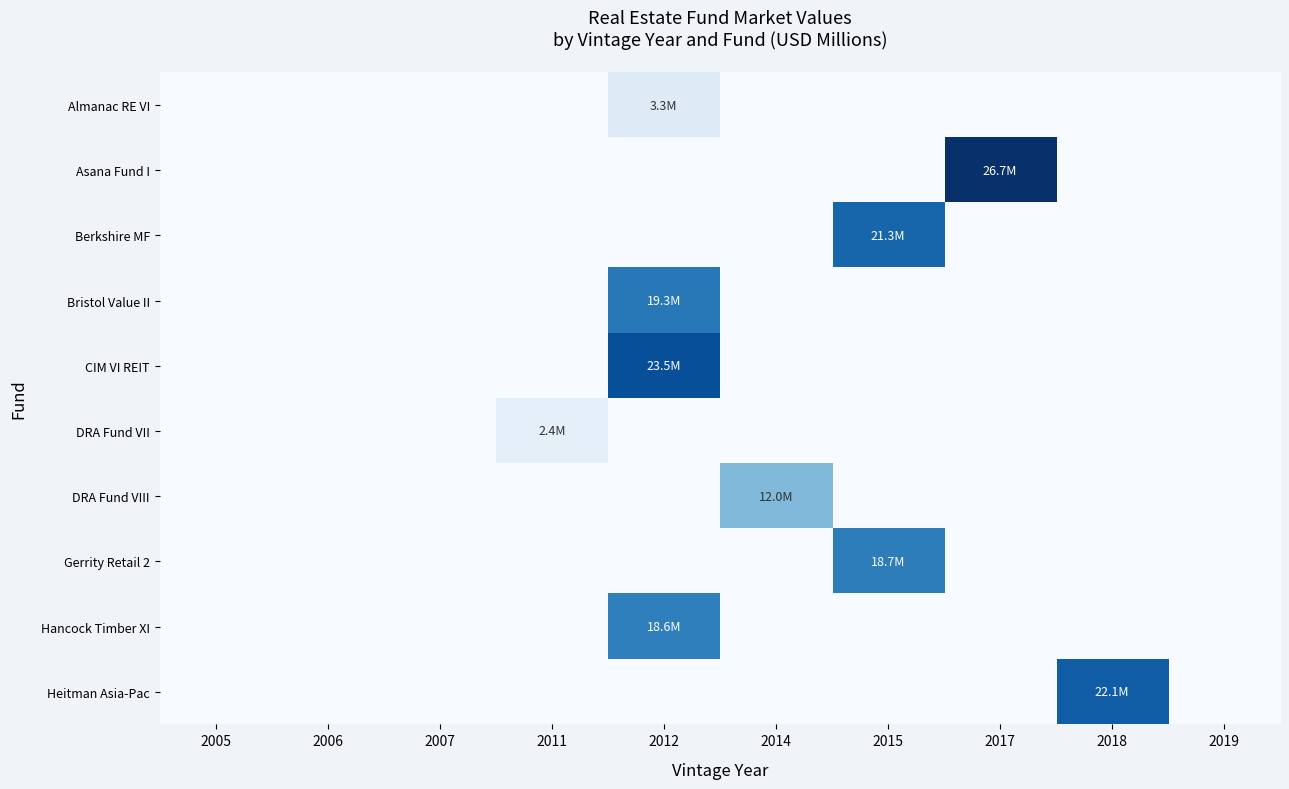

How many series are shown in this chart?

10